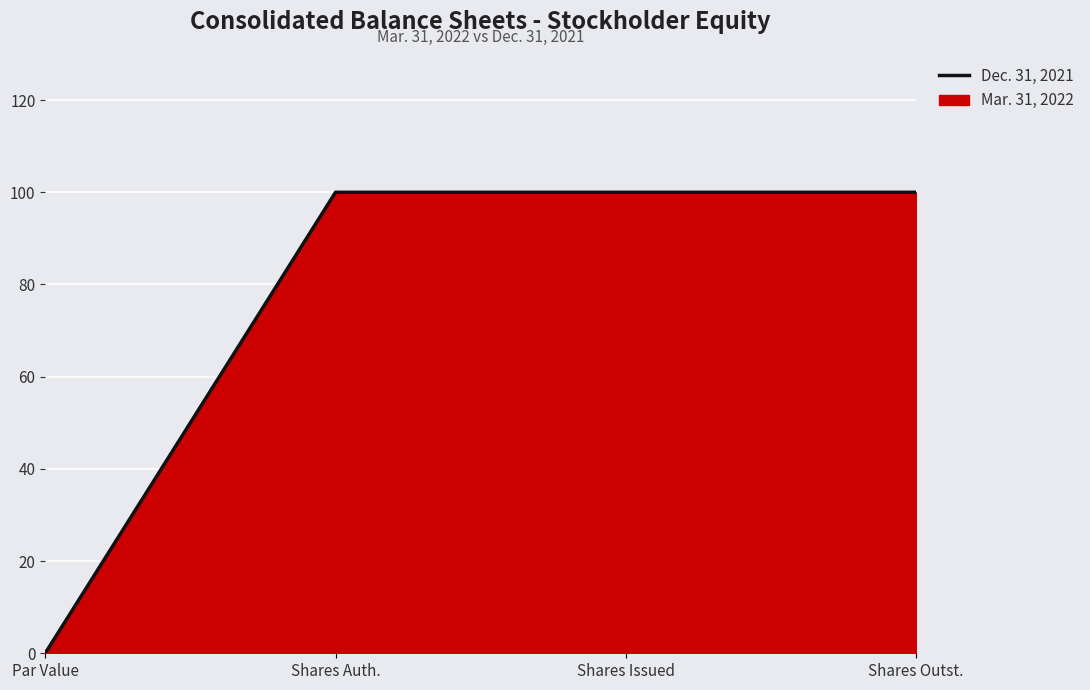

The value at Shares Auth. is 42.8. True or false?

False